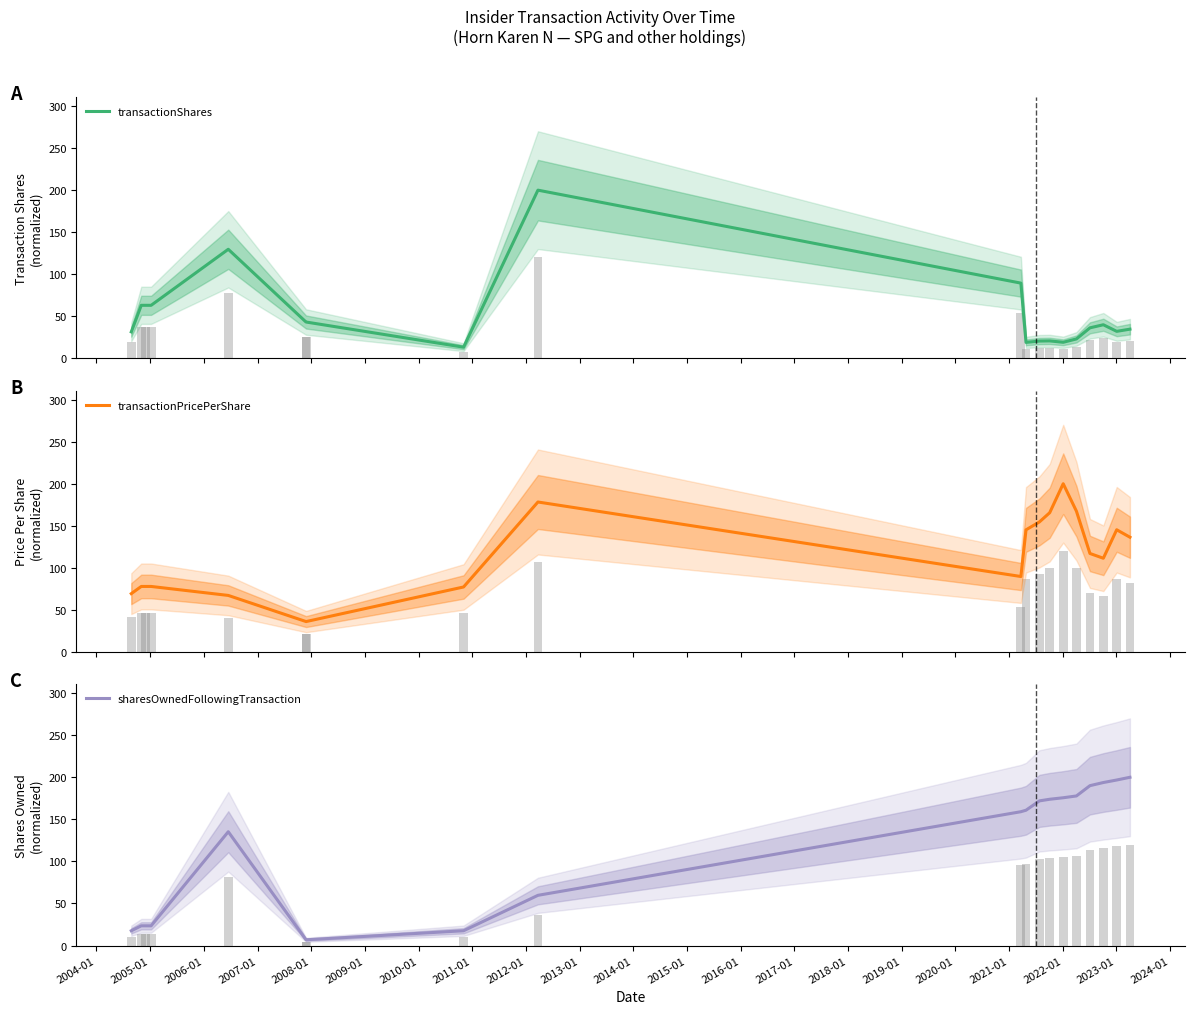

Which series has the largest range (max minus min)?

sharesOwnedFollowingTransaction